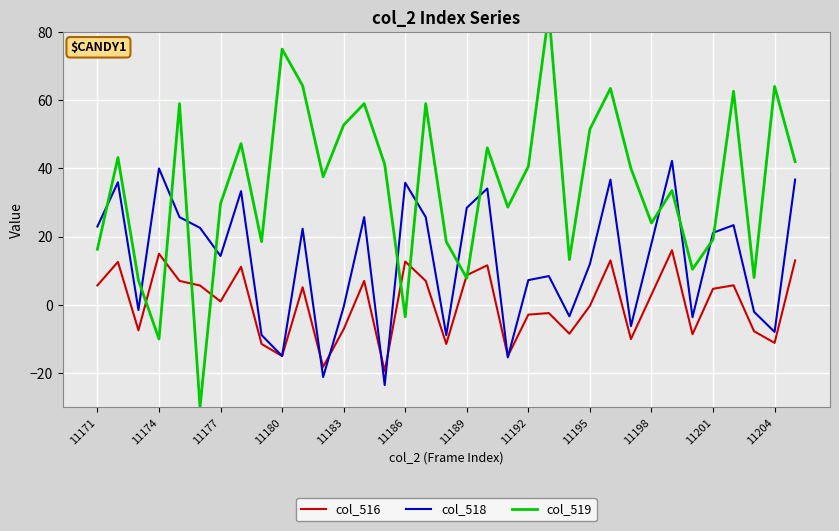

How many categories are shown in the chart?

35